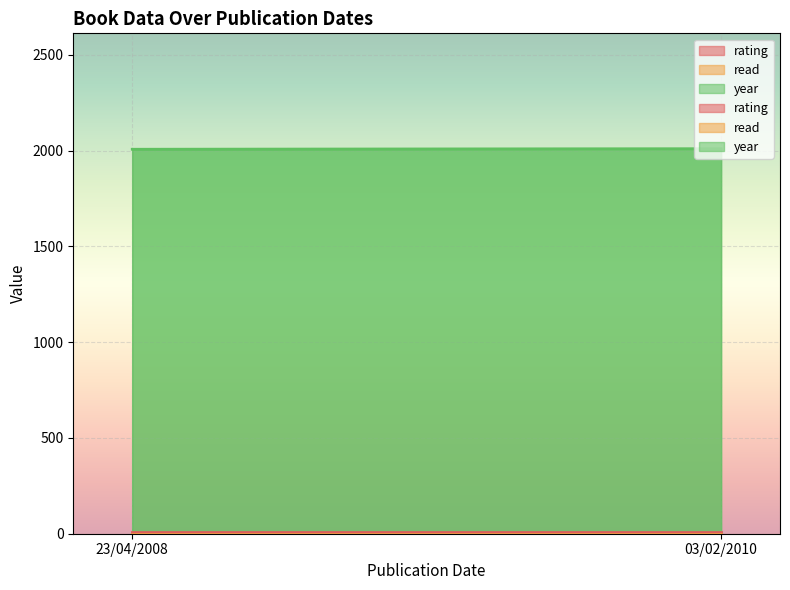

Is the value of year at 03/02/2010 greater than the value of read at 23/04/2008?

Yes